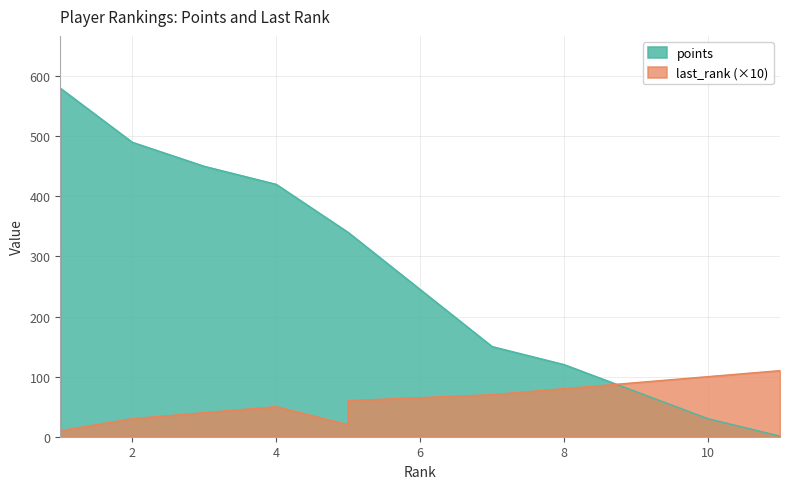

True or false: points has more than 1 interior local peaks.

False